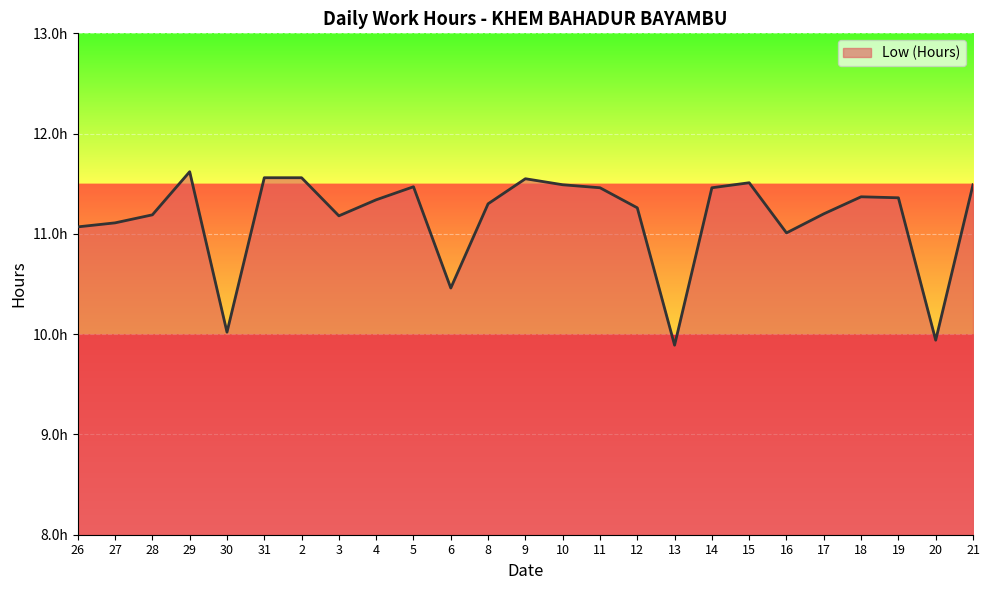

Is this an area chart (filled region under the line)?

Yes